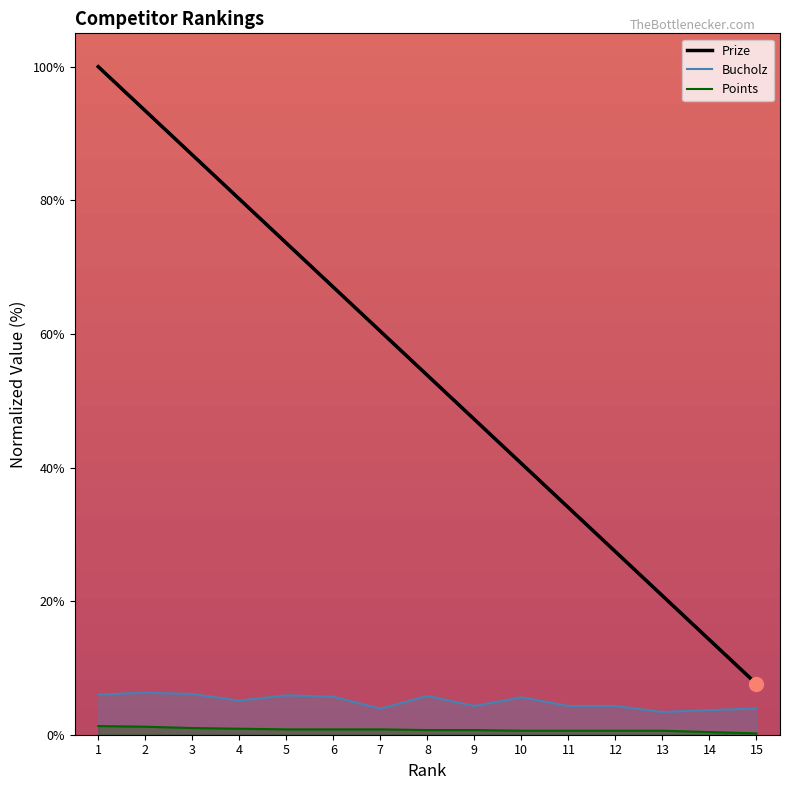

What are all the series names shown in the legend?

Prize, Bucholz, Points